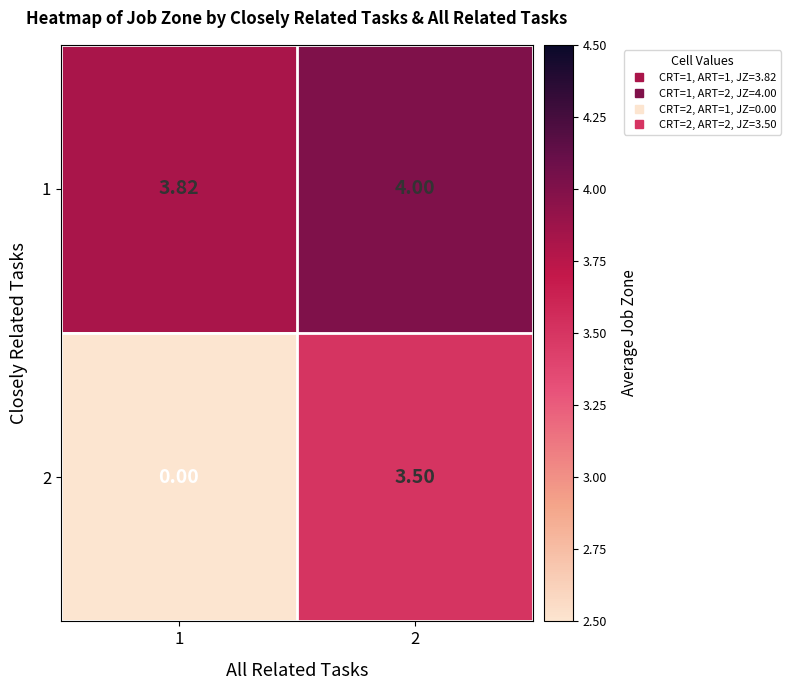

Reading left to right, list all the values displayed in this chart.

1: 1=3.8	2=4.0
2: 1=0.0	2=3.5